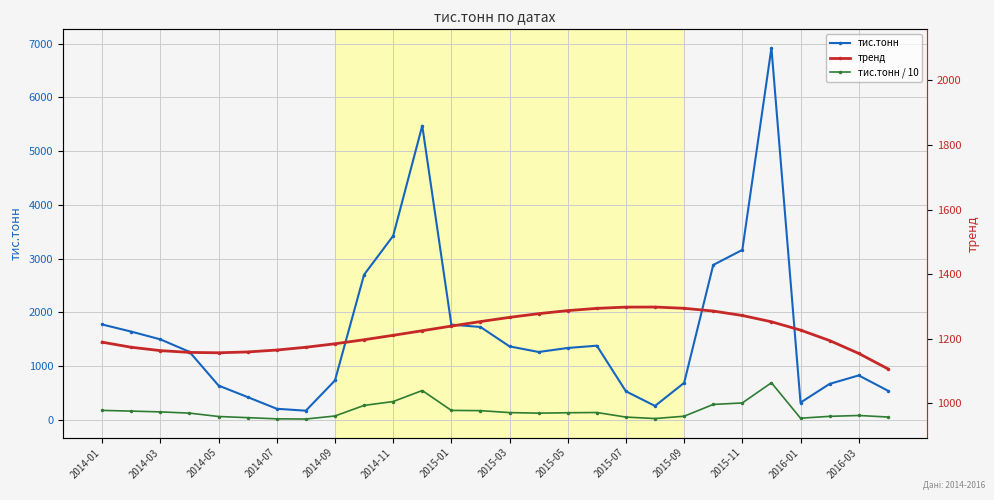

What is the value of the тренд point at the 12th from the left?

1660.4